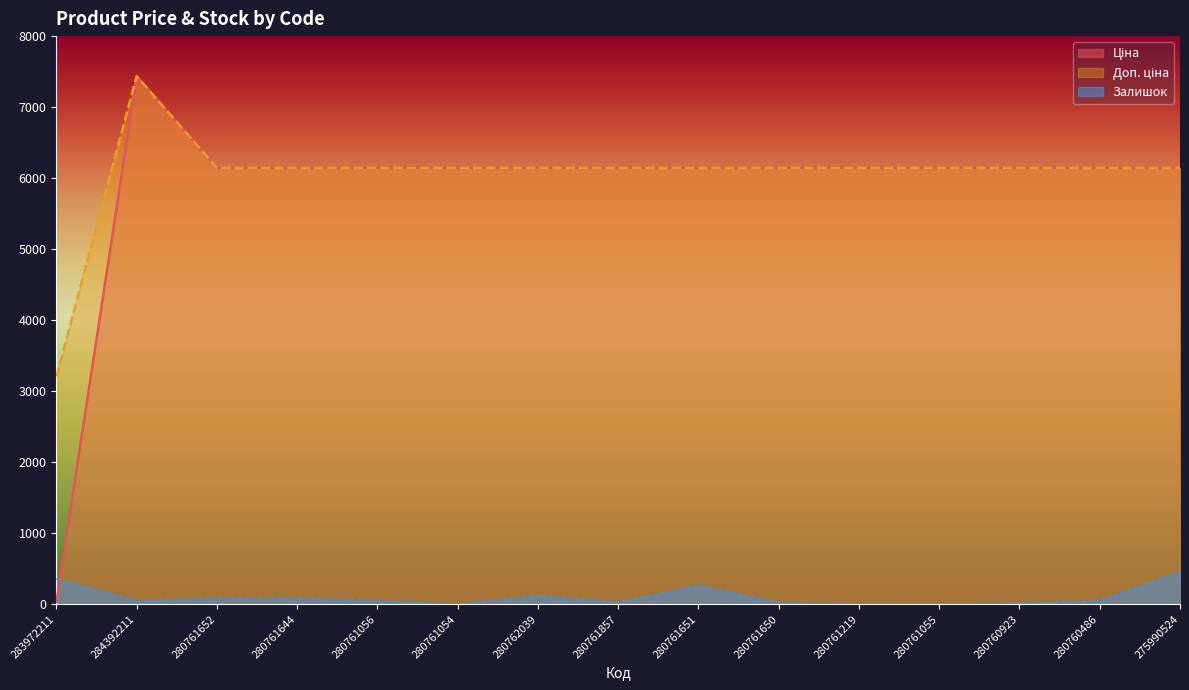

What is the difference between the maximum and minimum values in the Доп. ціна series?

4231.2